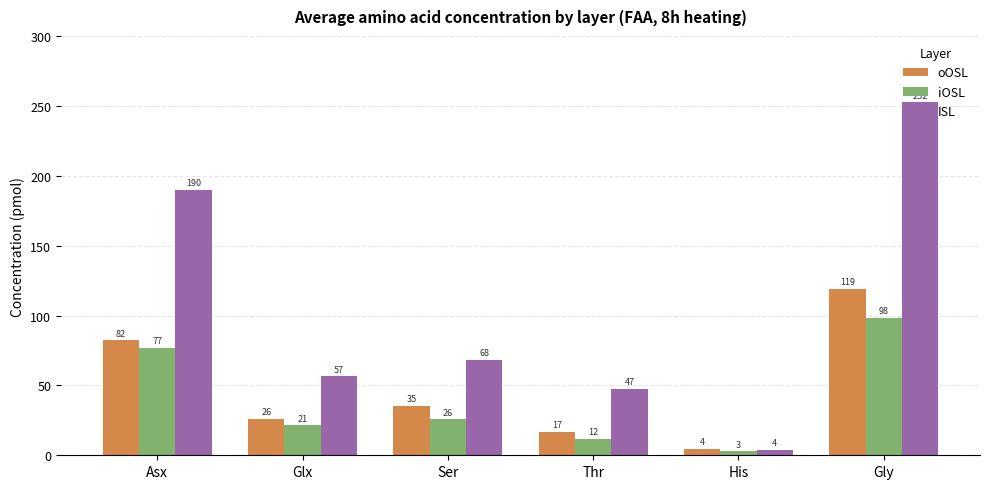

Reading left to right, transcribe all the data shown in this chart.

oOSL: Asx=82.2	Glx=25.8	Ser=35.4	Thr=16.9	His=4.5	Gly=119.3
iOSL: Asx=76.6	Glx=21.3	Ser=25.7	Thr=11.7	His=2.7	Gly=98.4
ISL: Asx=189.8	Glx=56.5	Ser=68.1	Thr=47.3	His=3.8	Gly=252.4